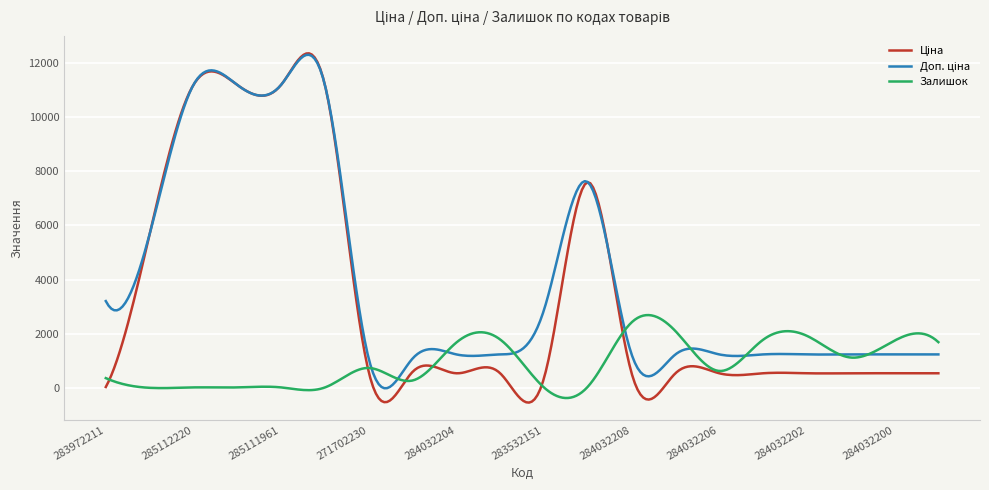

Reading left to right, what are all the values shown in this chart?

Ціна: 283972211=32.0	10832185=5673.8	285112220=11188.2	285112217=11188.2	285111961=11188.2	285111912=11188.2	271702230=589.9	271702229=589.9	284032204=539.0	284032203=539.0	283532151=359.9	284392211=7596.5	284032208=539.0	284032207=539.0	284032206=539.0	284032205=539.0	284032202=539.0	284032201=539.0	284032200=539.0	284032199=539.0
Доп. ціна: 283972211=3205.0	10832185=5673.8	285112220=11188.2	285112217=11188.2	285111961=11188.2	285111912=11188.2	271702230=1081.7	271702229=1081.7	284032204=1235.4	284032203=1235.4	283532151=2878.8	284392211=7596.5	284032208=1235.4	284032207=1235.4	284032206=1235.4	284032205=1235.4	284032202=1235.4	284032201=1235.4	284032200=1235.4	284032199=1235.4
Залишок: 283972211=360.0	10832185=2.0	285112220=17.0	285112217=17.0	285111961=17.0	285111912=15.0	271702230=735.0	271702229=272.0	284032204=1674.0	284032203=1786.0	283532151=15.0	284392211=43.0	284032208=2419.0	284032207=2096.0	284032206=624.0	284032205=1776.0	284032202=1921.0	284032201=1120.0	284032200=1745.0	284032199=1688.0